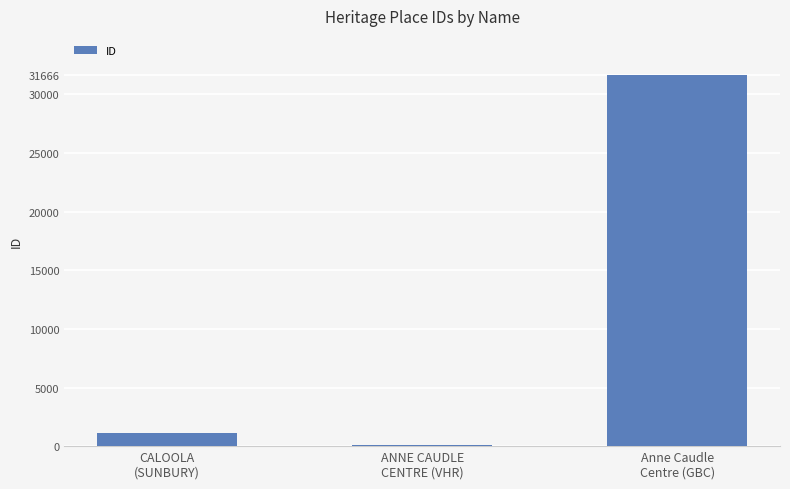

What is the difference between the second highest and minimum values?

1008